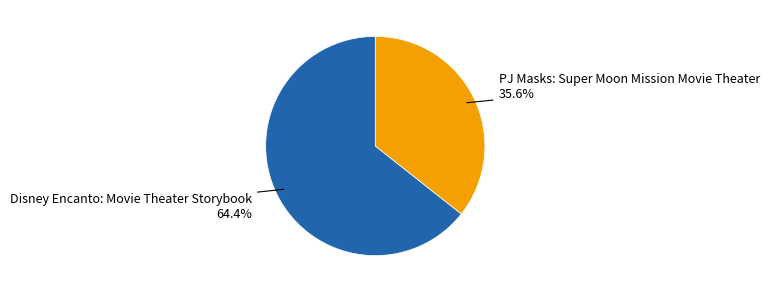

Rank the categories by value from highest to lowest.

Disney Encanto: Movie Theater Storybook, PJ Masks: Super Moon Mission Movie Theater